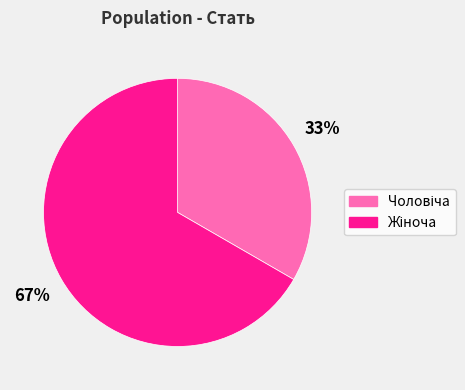

Is there any slice that represents more than half of the pie?

Yes